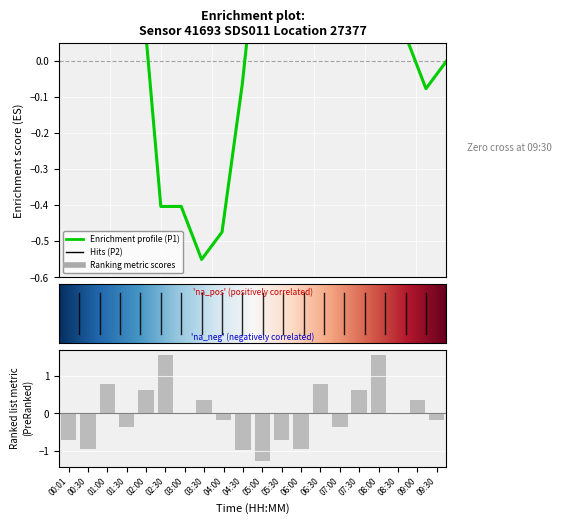

How many data points are above 0?

8